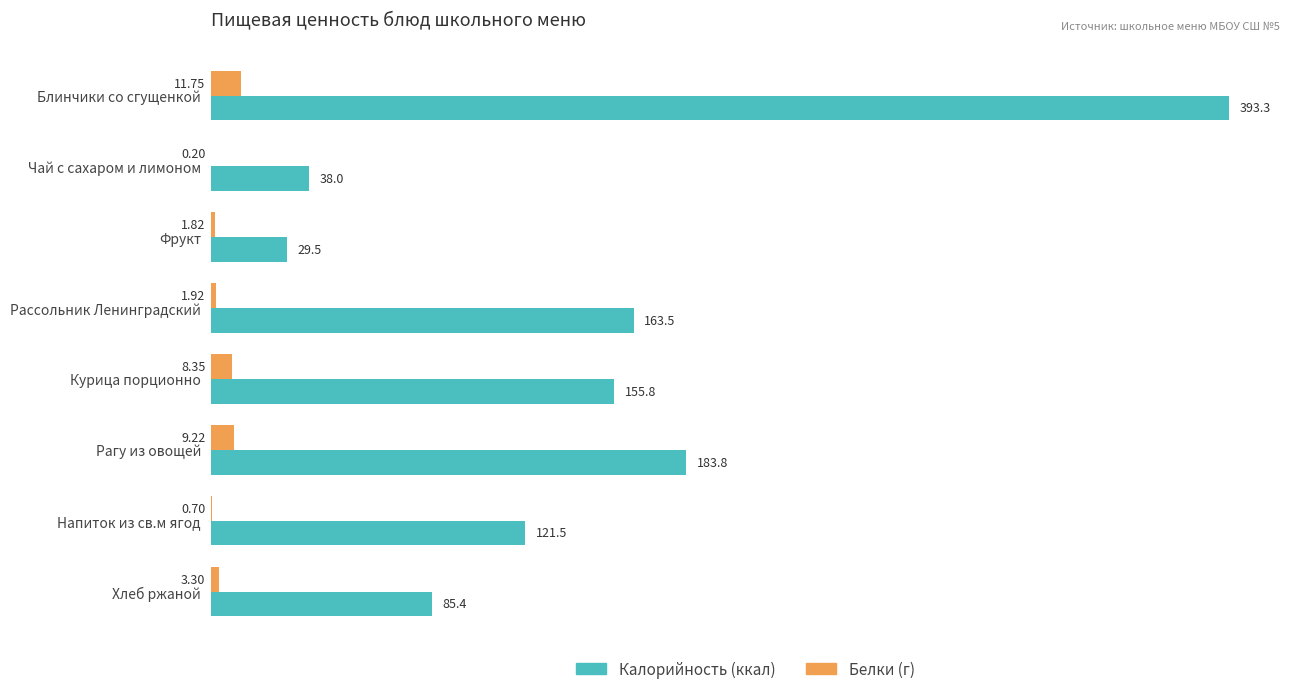

At which category does the chart reach its peak across all series?

Блинчики со сгущенкой